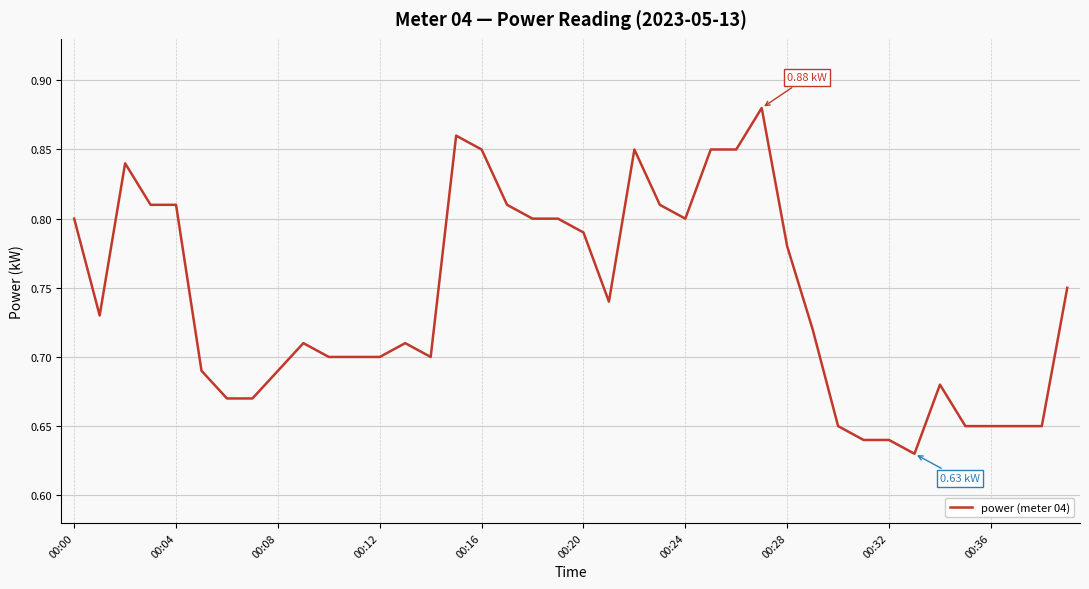

List the labels in order of value, largest first.

27, 15, 16, 22, 25, 26, 00:08, 00:12, 00:16, 17, 23, 00:00, 18, 19, 24, 20, 28, 39, 21, 00:04, 29, 00:36, 13, 10, 11, 12, 14, 00:20, 00:32, 34, 00:24, 00:28, 30, 35, 36, 37, 38, 31, 32, 33